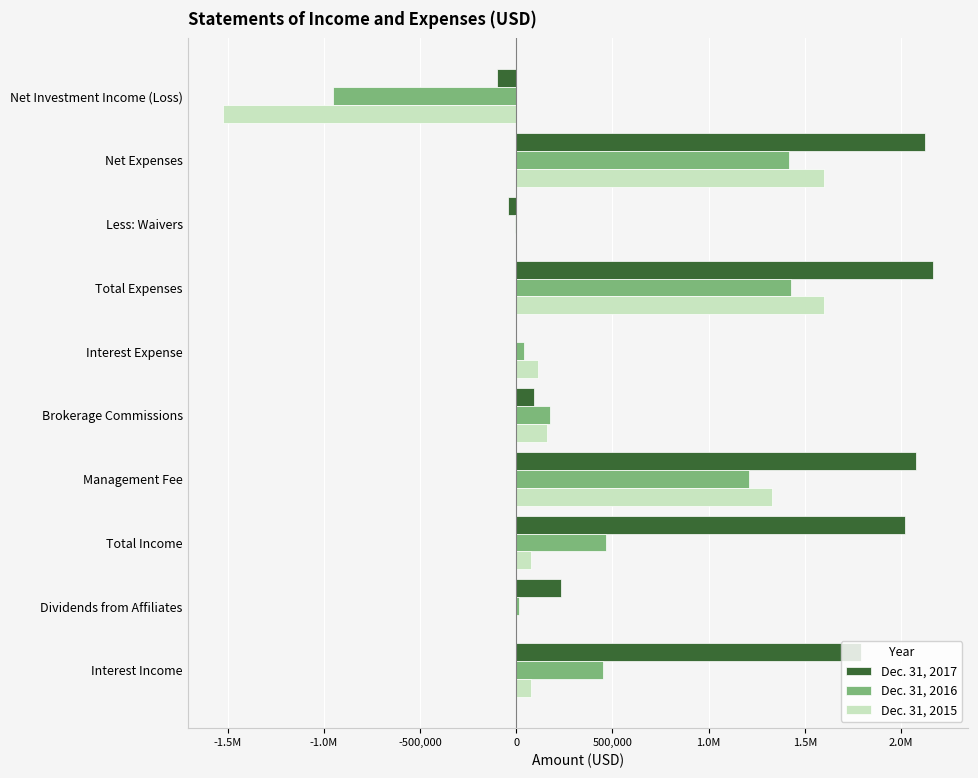

Reading left to right, transcribe all the data shown in this chart.

Dec. 31, 2017: 1790354	230312	2020666	2075308	90108	0	2165416	-42832	2122584	-101918
Dec. 31, 2016: 448660	16905	465565	1211820	175794	39878	1427492	-8810	1418682	-953117
Dec. 31, 2015: 74872	0	74872	1327630	158402	111932	1597964	0	1597964	-1523092